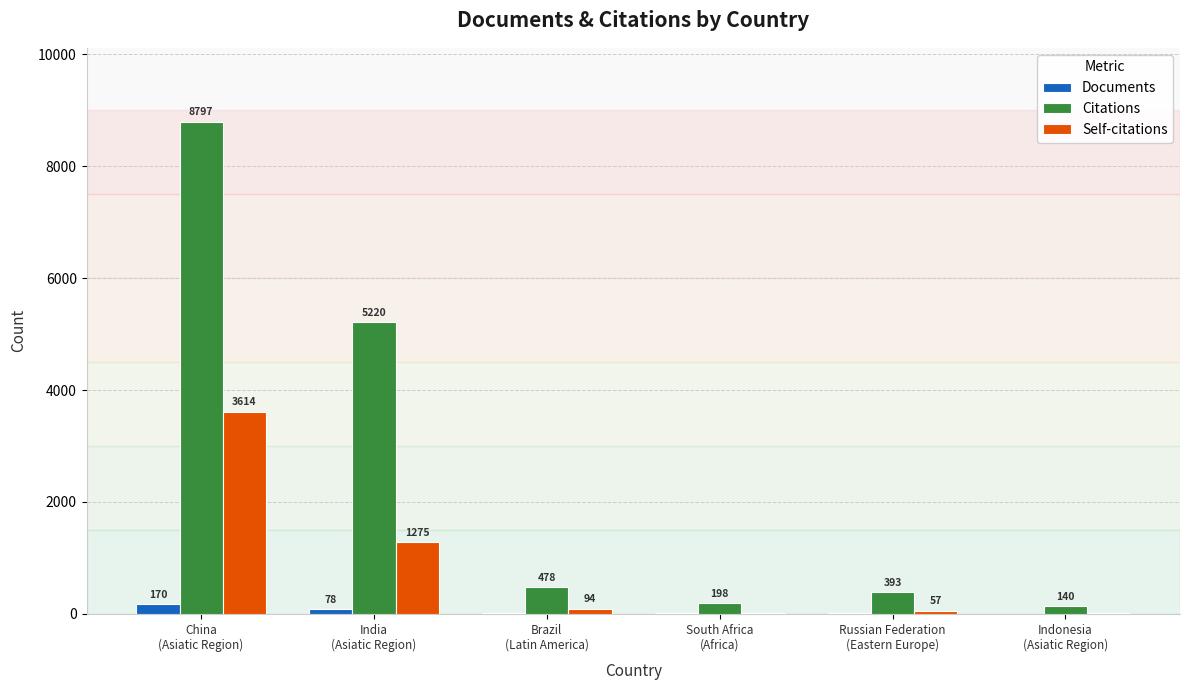

Which series has the largest total across all categories?

Citations